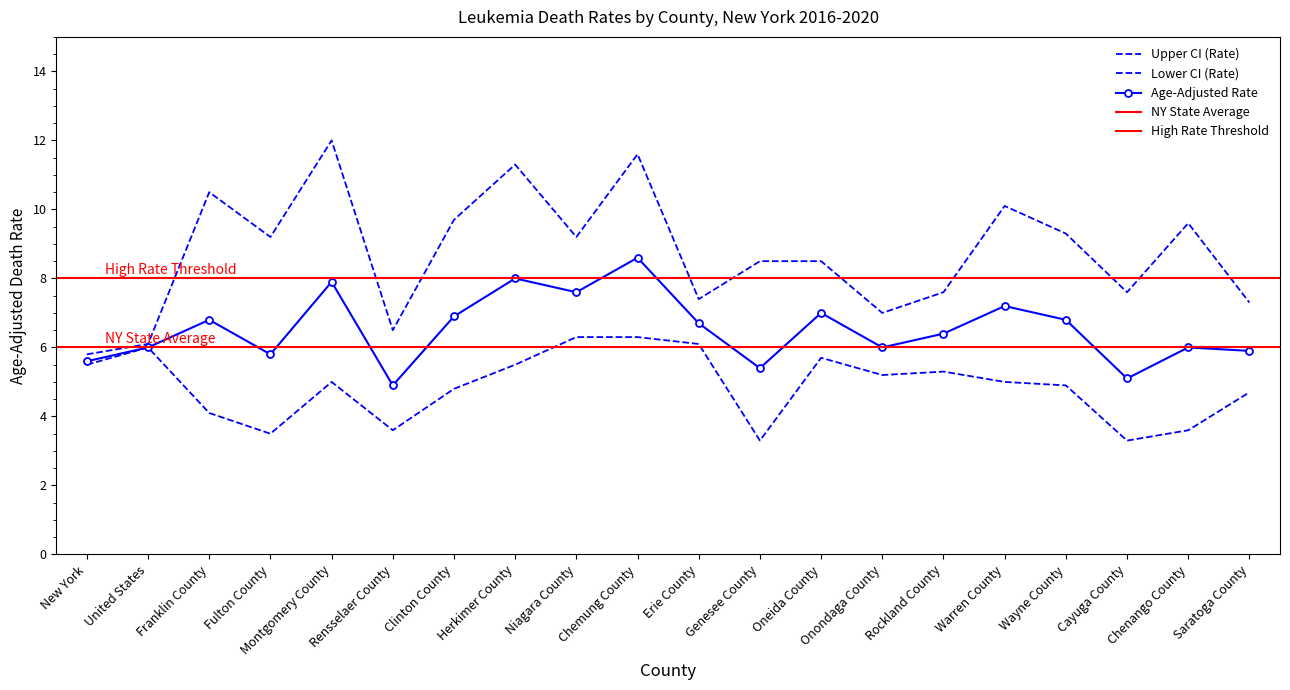

True or false: Lower CI (Rate) and Upper CI (Rate) intersect in this chart.

False